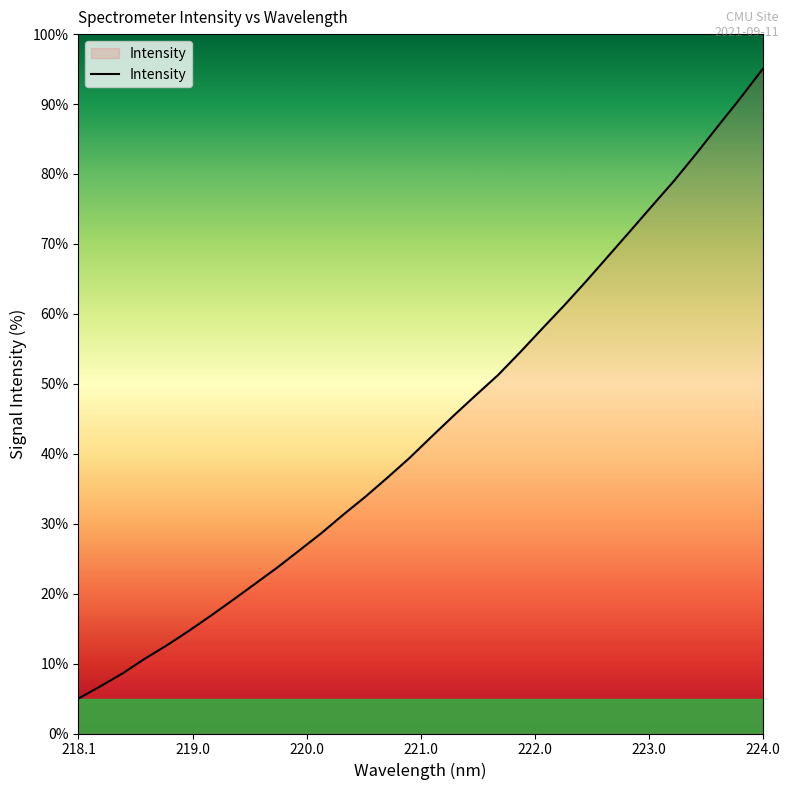

What is the greatest value displayed?

95.0